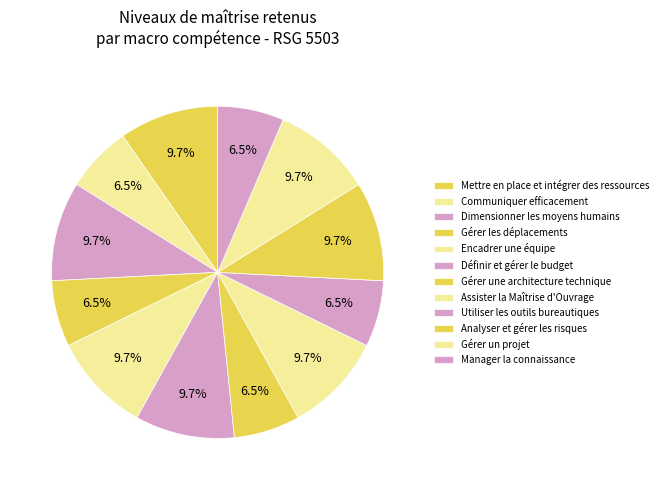

Rank the categories by value from highest to lowest.

Mettre en place et intégrer des ressources, Dimensionner les moyens humains et matériels, Encadrer une équipe, Définir et gérer le budget, Assister la Maîtrise d'Ouvrage, Analyser et gérer les risques, Gérer un projet, Communiquer efficacement, Gérer les déplacements, la restauration, Gérer une architecture technique, Utiliser les outils bureautiques, Manager la connaissance